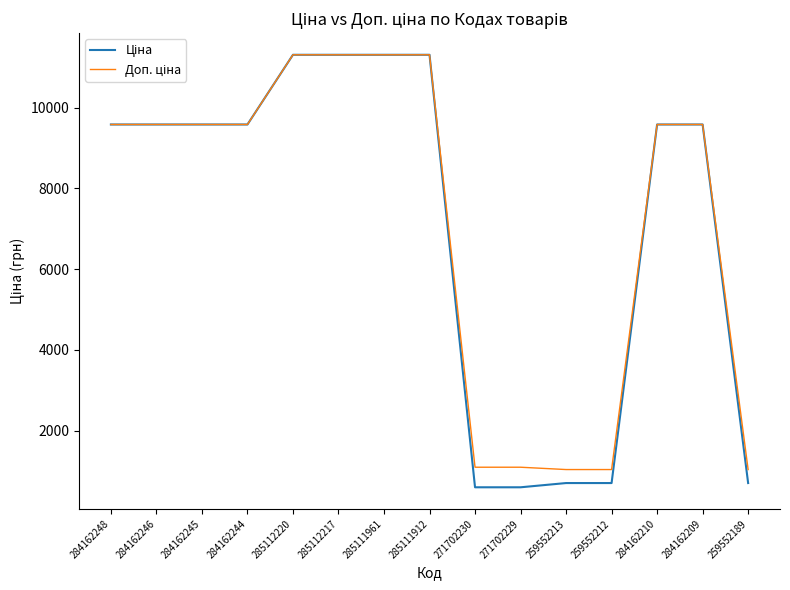

How many lines are shown in the chart?

2